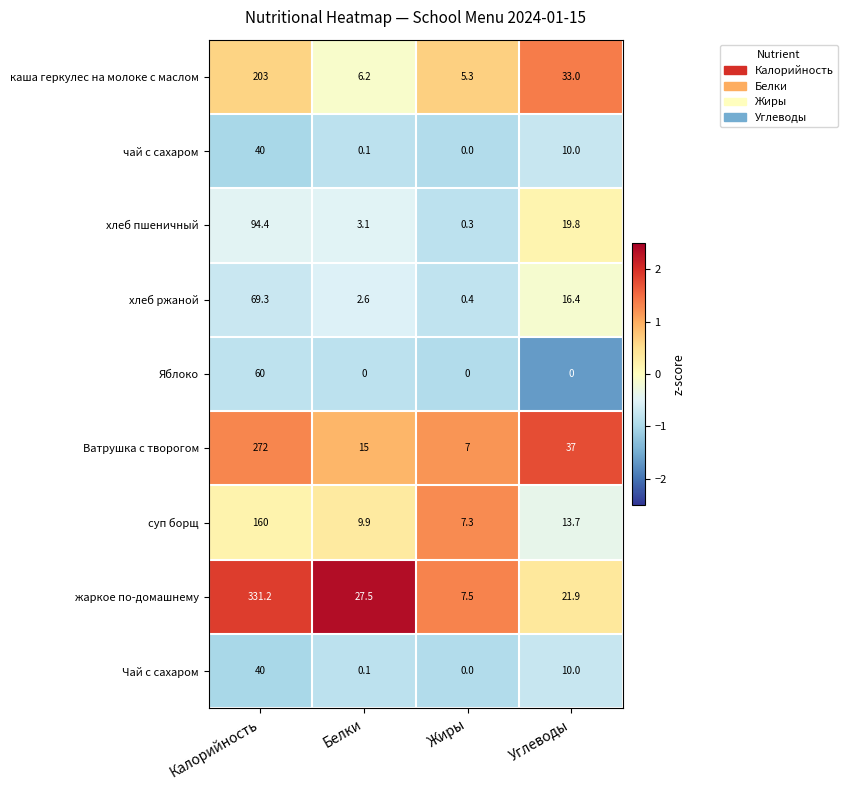

Which series has the widest spread of values?

жаркое по-домашнему